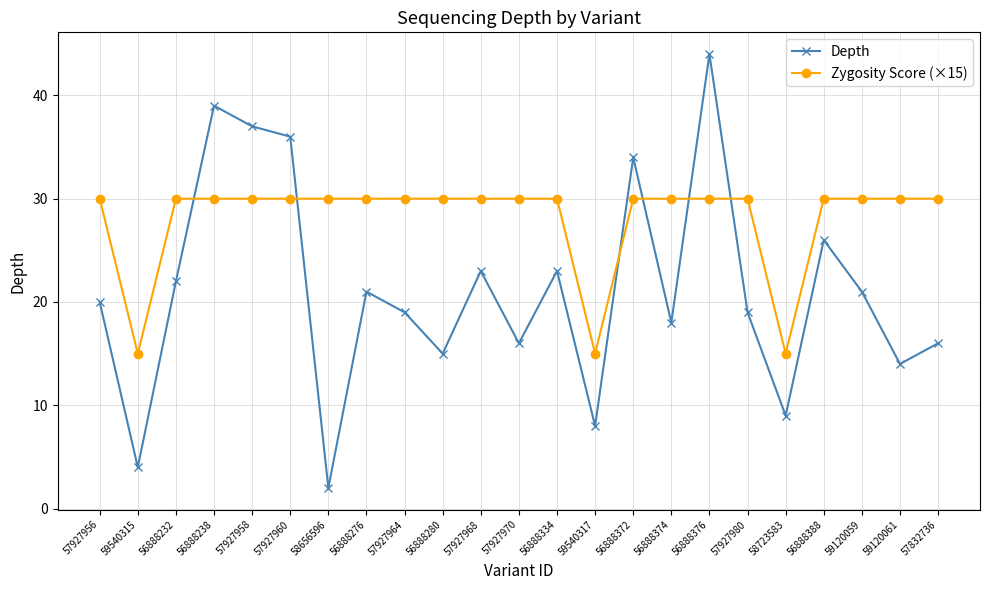

How many series are shown in this chart?

2